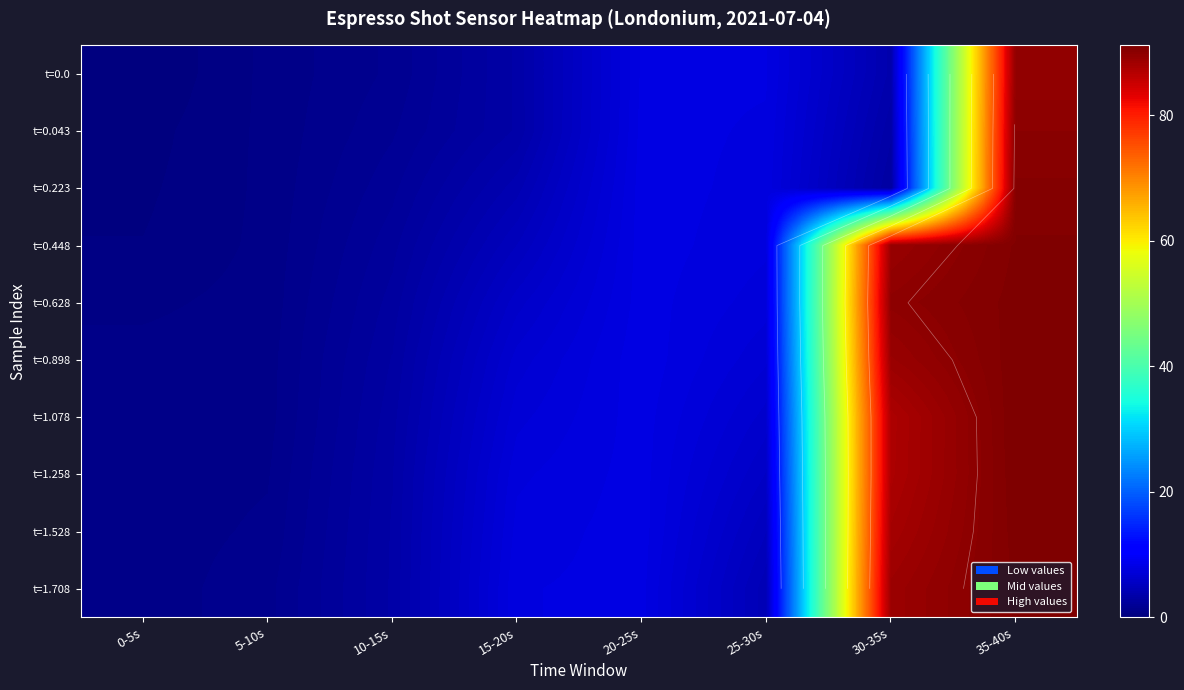

Which series has the largest range (max minus min)?

t=0.448